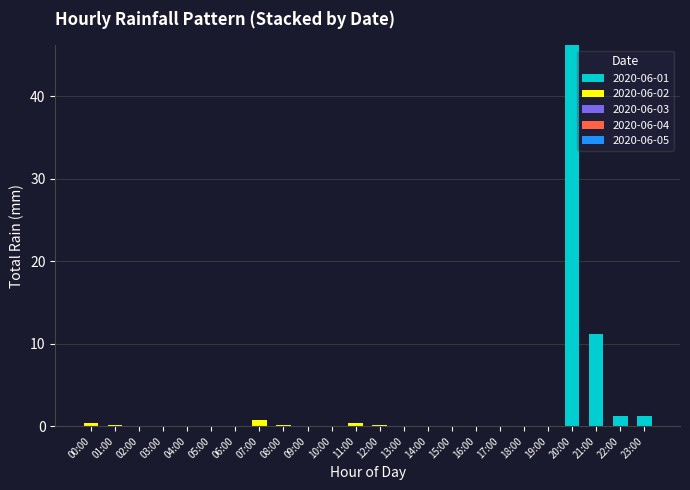

How many data points does each series have?

24